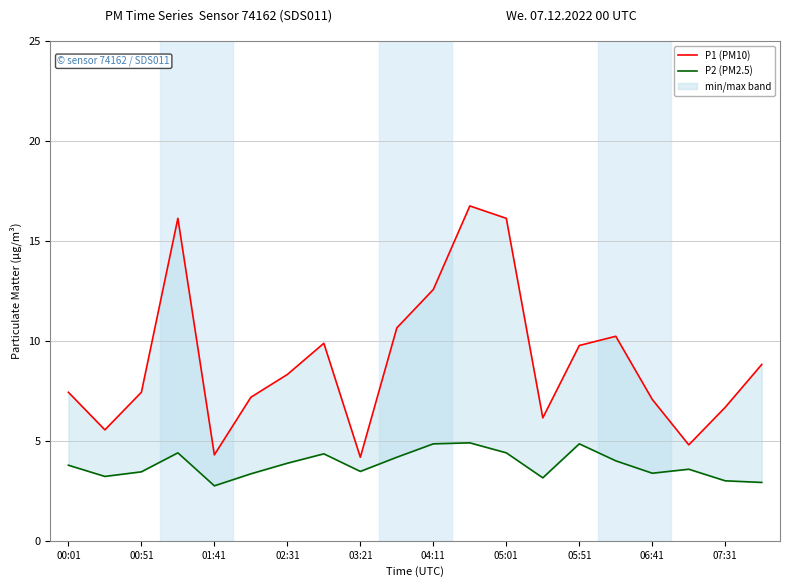

True or false: P1 (PM10) has more than 1 points higher than both neighbors.

True